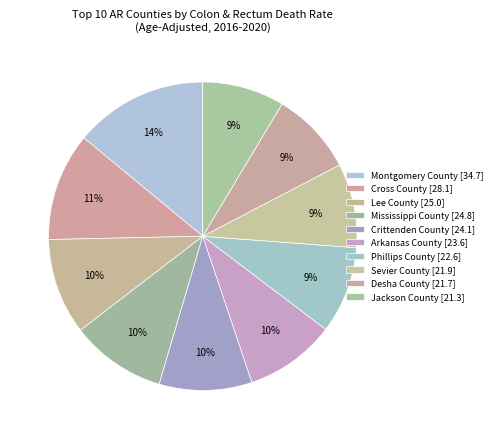

What percentage do Cross County [28.1] and Arkansas County [23.6] together represent?

20.9%